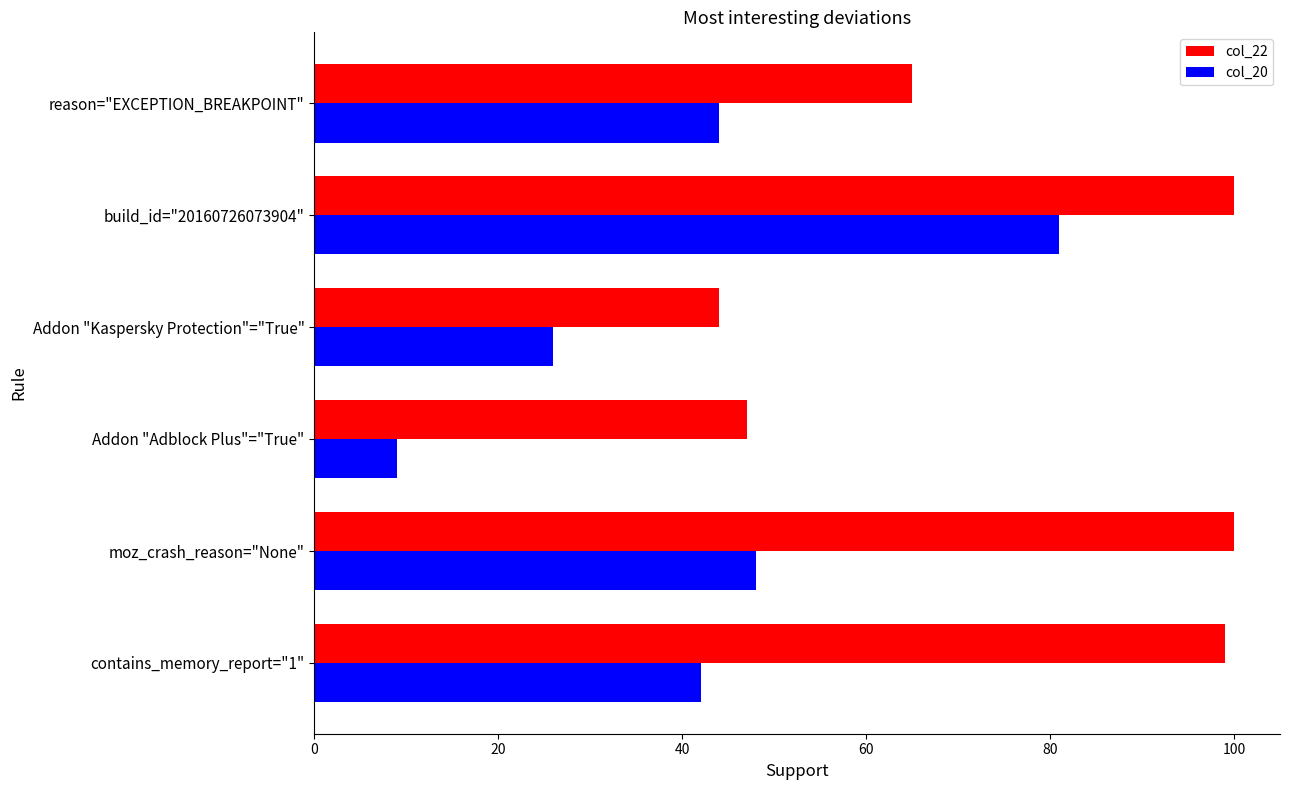

Count the number of data series in this chart.

2